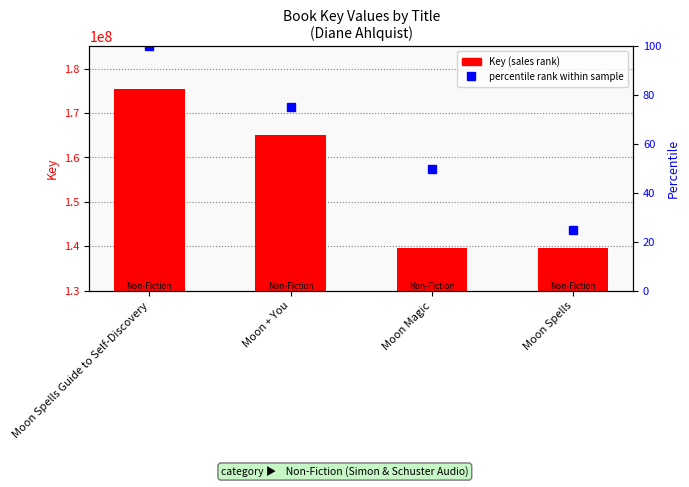

How many values are below 165021407?

2